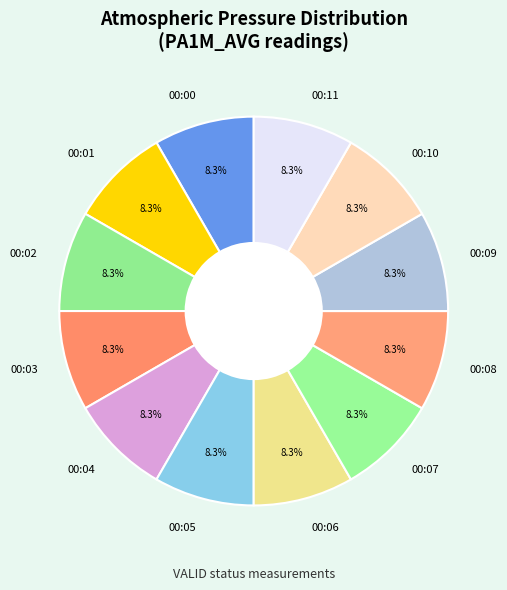

True or false: 00:06 accounts for 22% of the total.

False